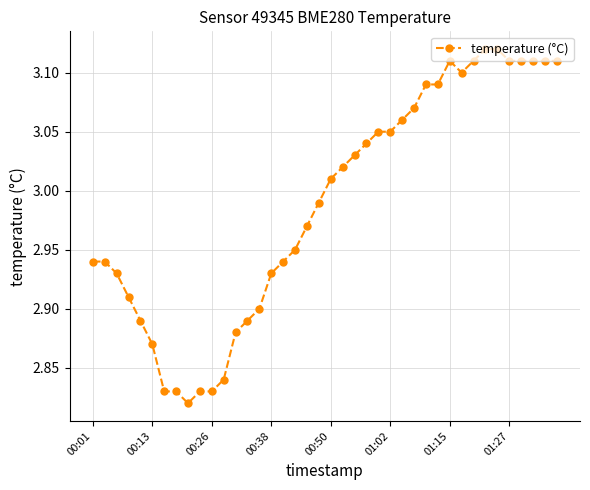

What is the difference between the maximum and minimum values?

0.3